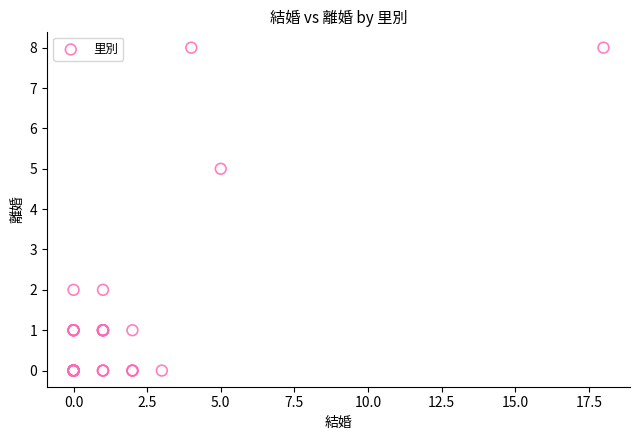

What Y value in the scatter plot is closest to 4?

5